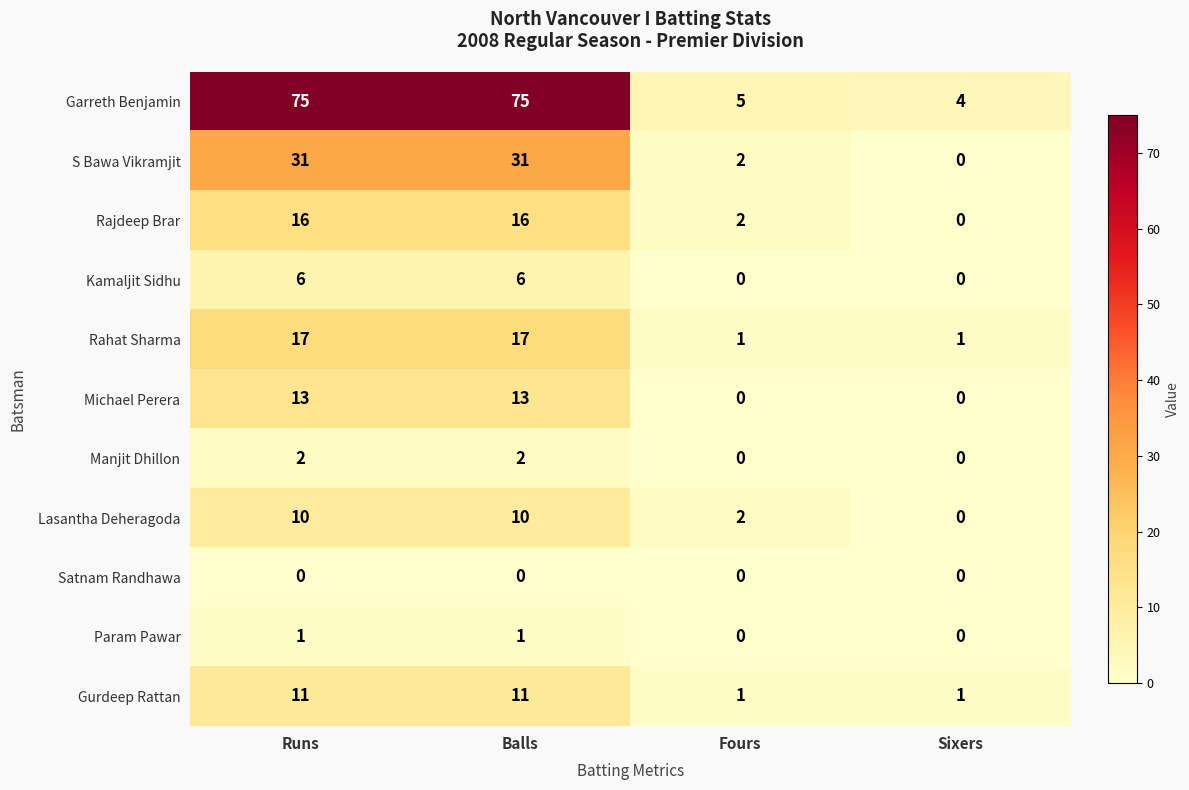

Count the Manjit Dhillon values in the range 0 to 2.

4